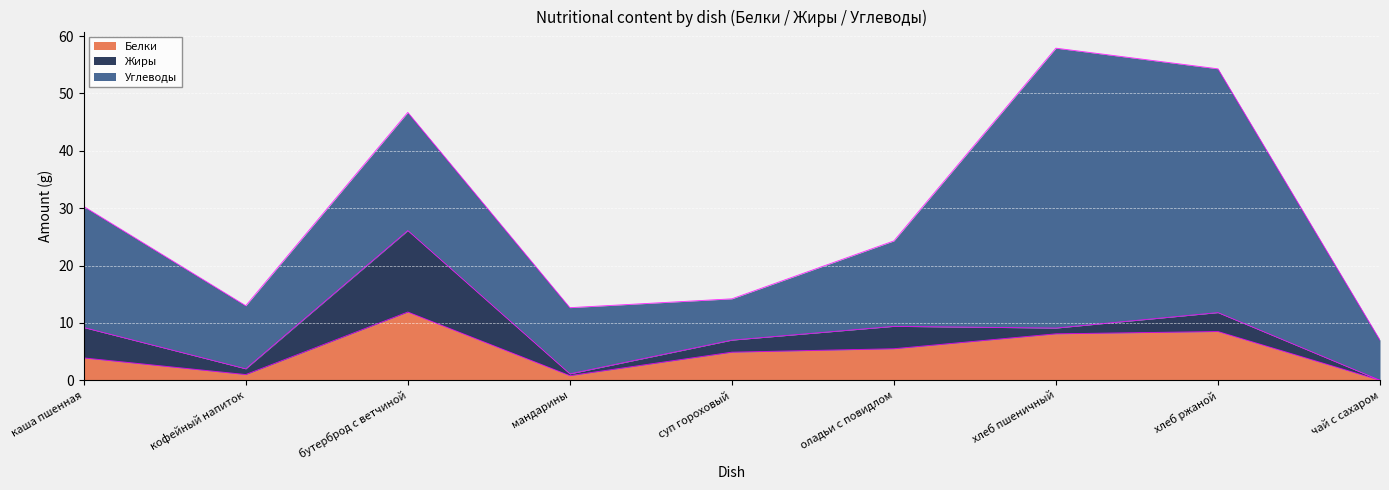

Reading left to right, transcribe all the data shown in this chart.

Белки: 3.9	1.0	11.9	0.8	4.9	5.5	8.1	8.5	0.0
Жиры: 5.3	1.0	14.2	0.3	2.1	3.9	1.0	3.3	0.0
Углеводы: 21.1	11.0	20.6	11.5	7.2	14.9	48.8	42.5	7.0